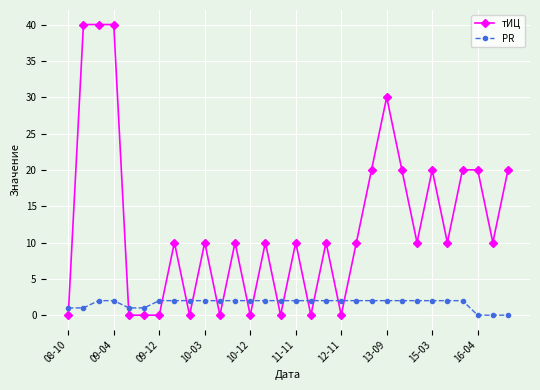

Which series has the largest range (max minus min)?

тИЦ